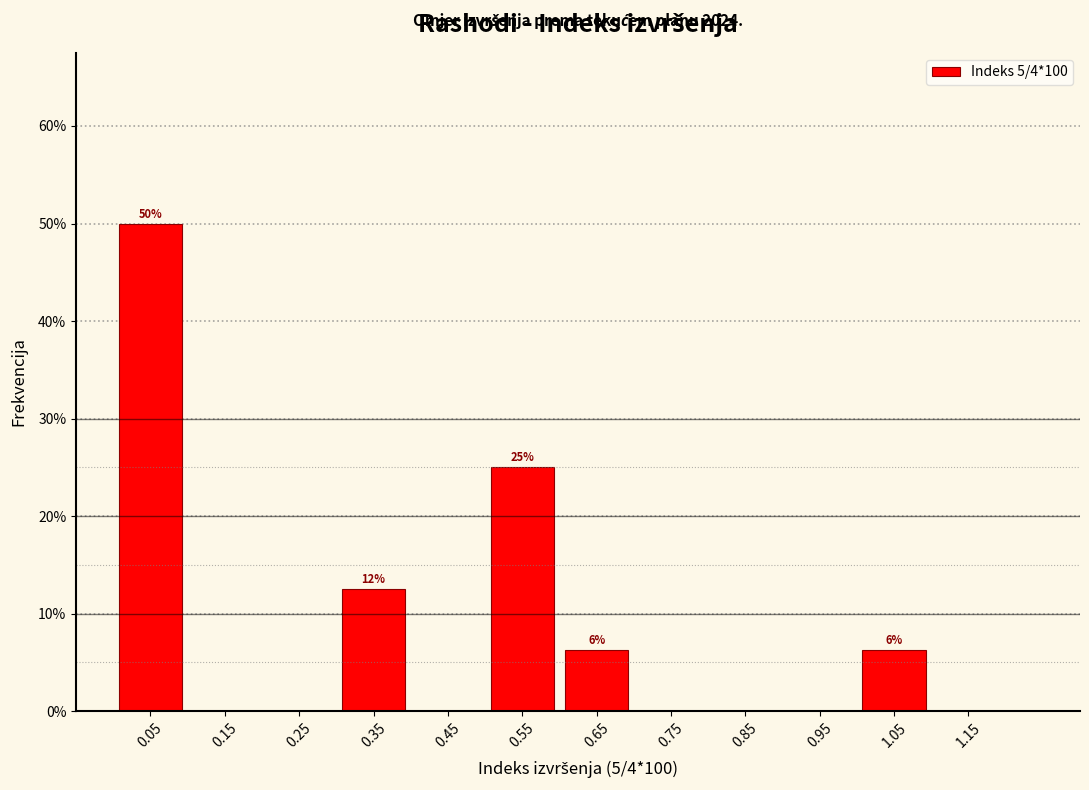

Which range on the x-axis has the tallest bar?

0.0 to 0.1